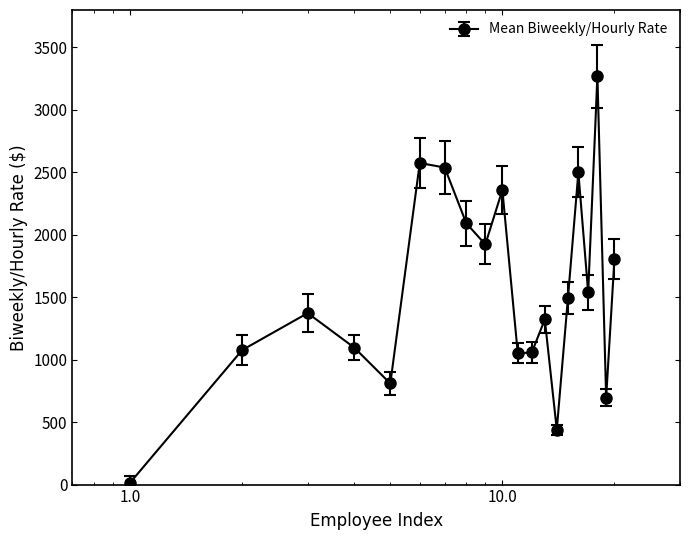

What is the maximum value shown in the chart?

3269.2